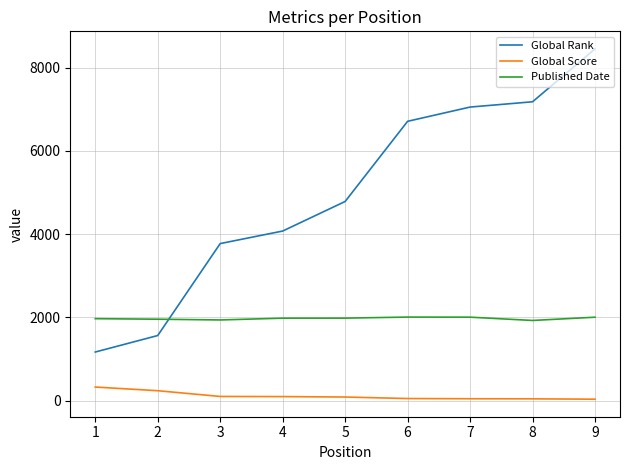

What is the greatest value displayed?

8449